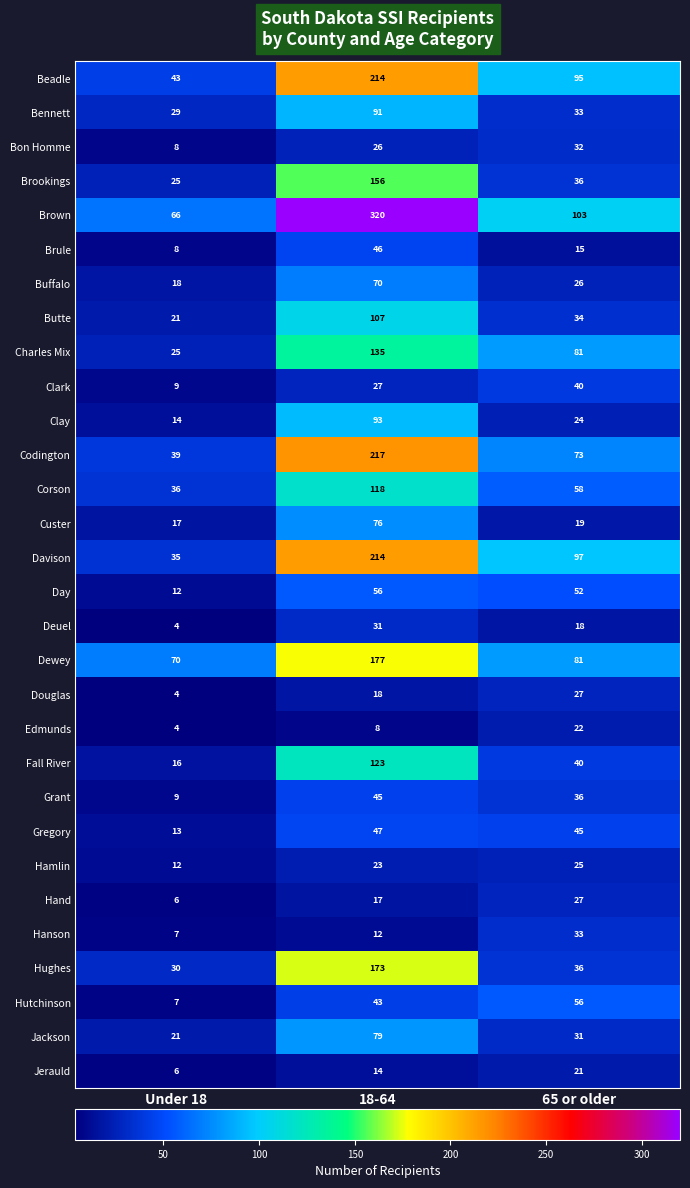

The Edmunds series shows 1 at Under 18. True or false?

False